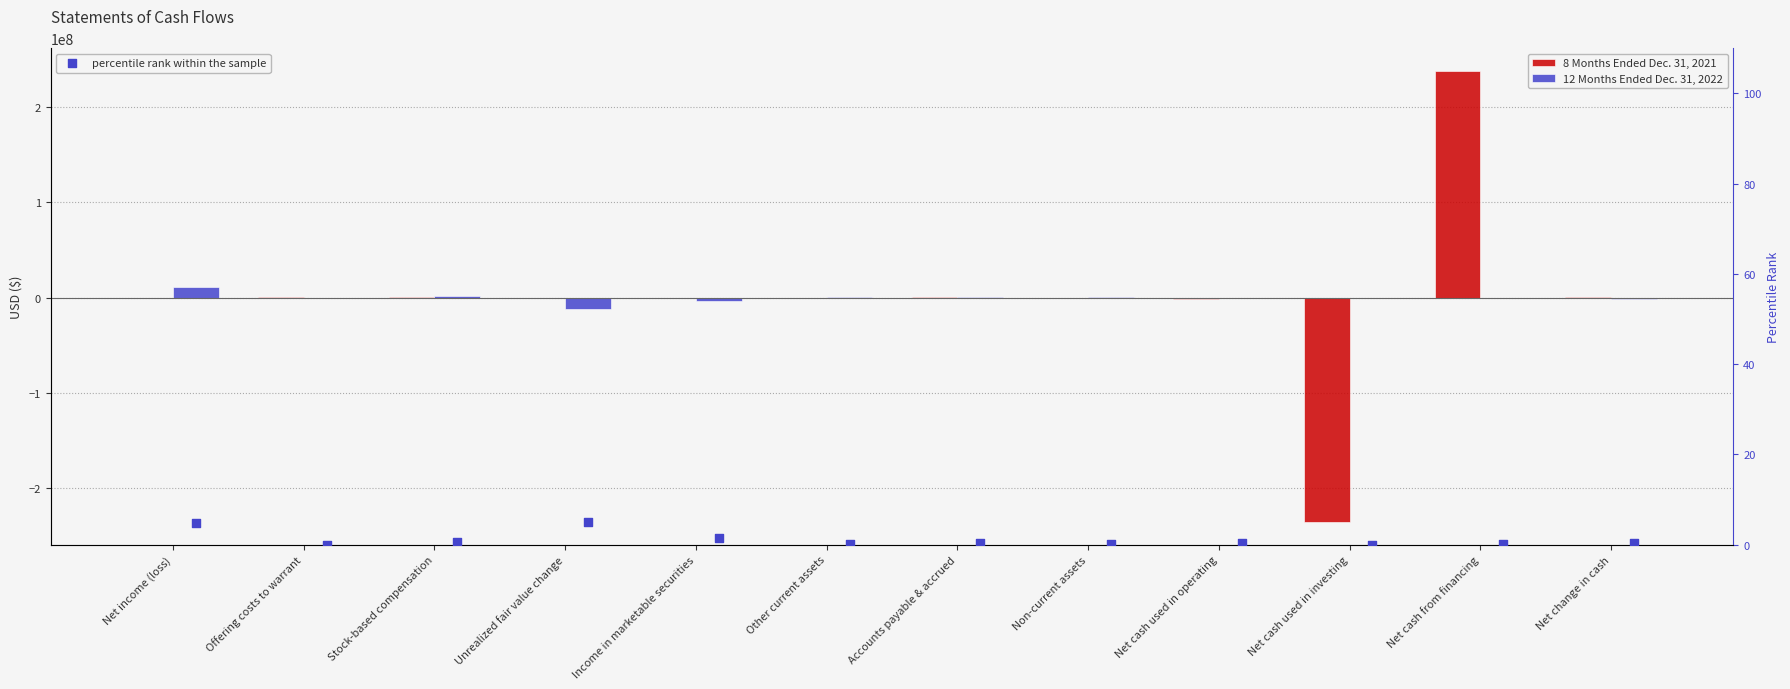

Is the value of percentile rank within the sample at Income in marketable securities greater than the value of 12 Months Ended Dec. 31, 2022 at Stock-based compensation?

No